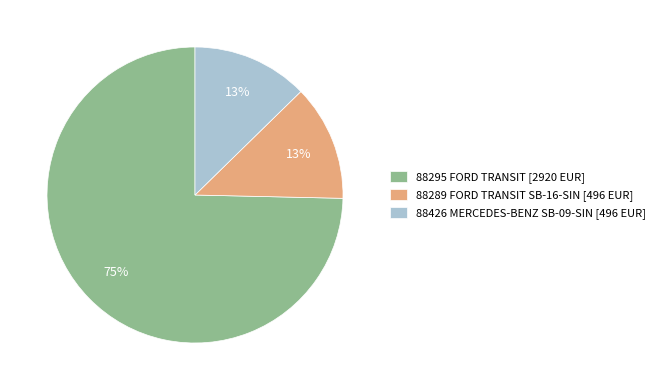

True or false: 88426 MERCEDES-BENZ SB-09-SIN accounts for 26% of the total.

False